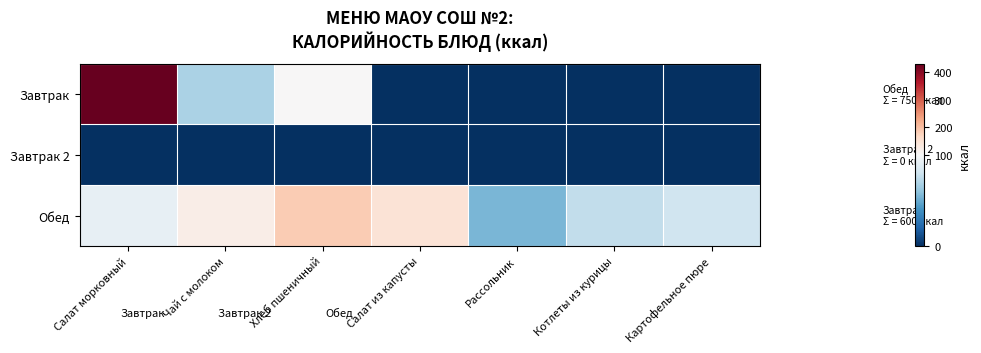

At how many categories does at least one series exceed 68?

6